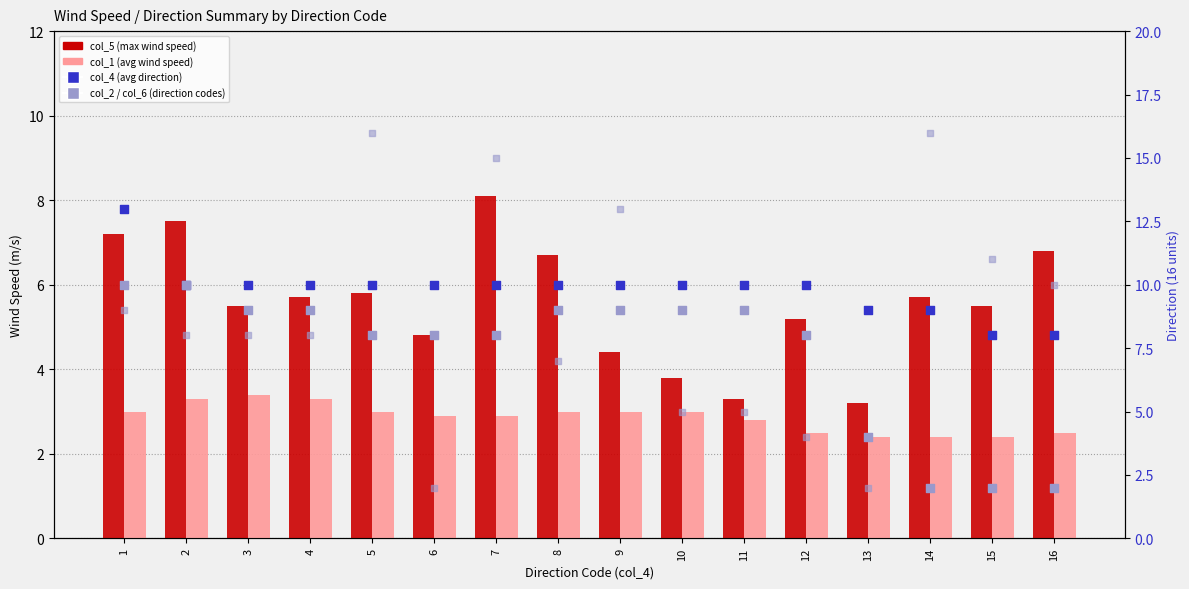

Which series has the widest spread of Y values?

col_6 (max direction)